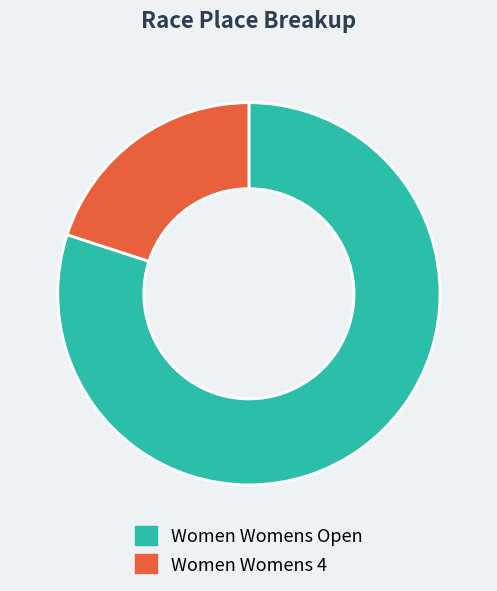

What is the largest slice in the pie chart?

Women Womens Open